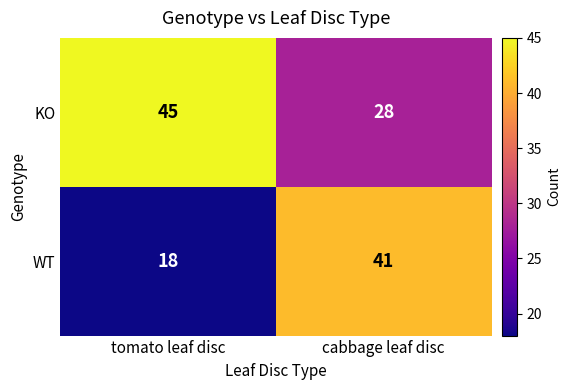

Reading left to right, what are all the values shown in this chart?

KO: tomato leaf disc=45	cabbage leaf disc=28
WT: tomato leaf disc=18	cabbage leaf disc=41